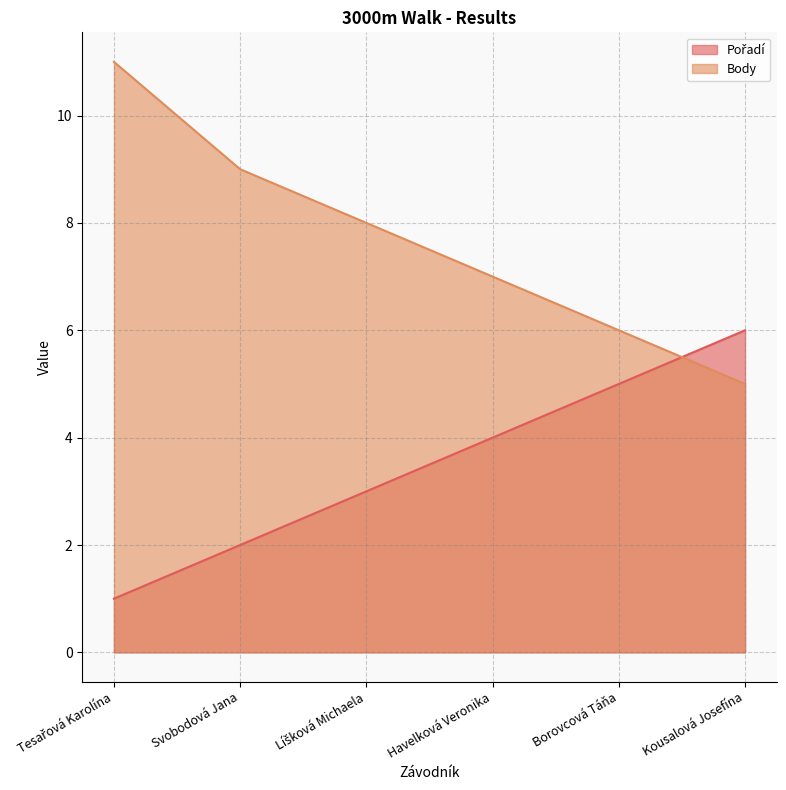

What is the difference between the maximum and minimum values in the Body series?

6